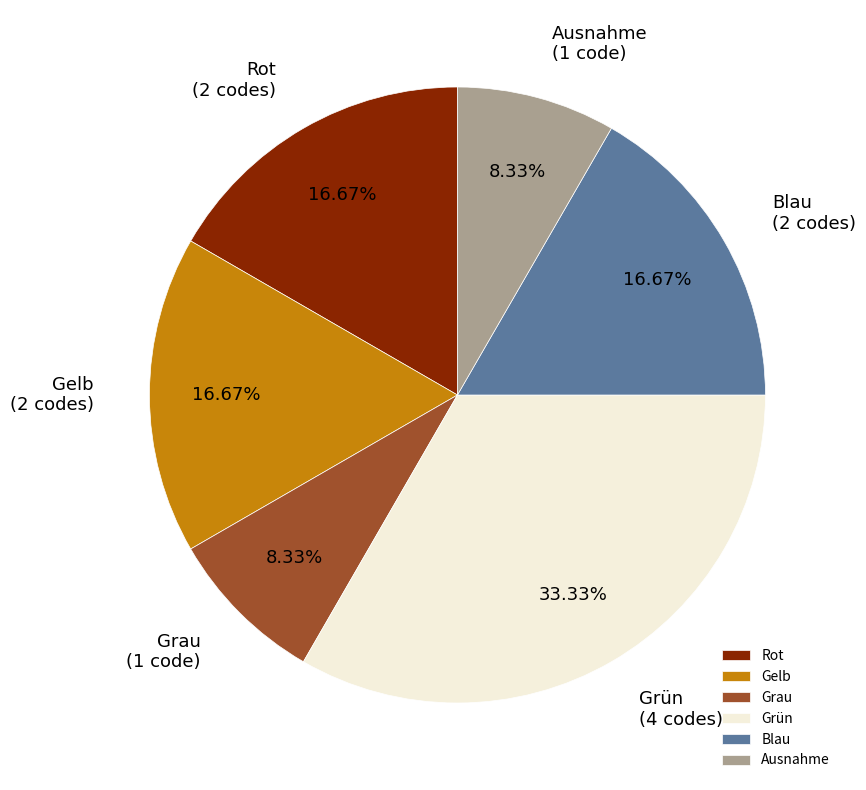

Does Rot account for over 50% of the chart?

No